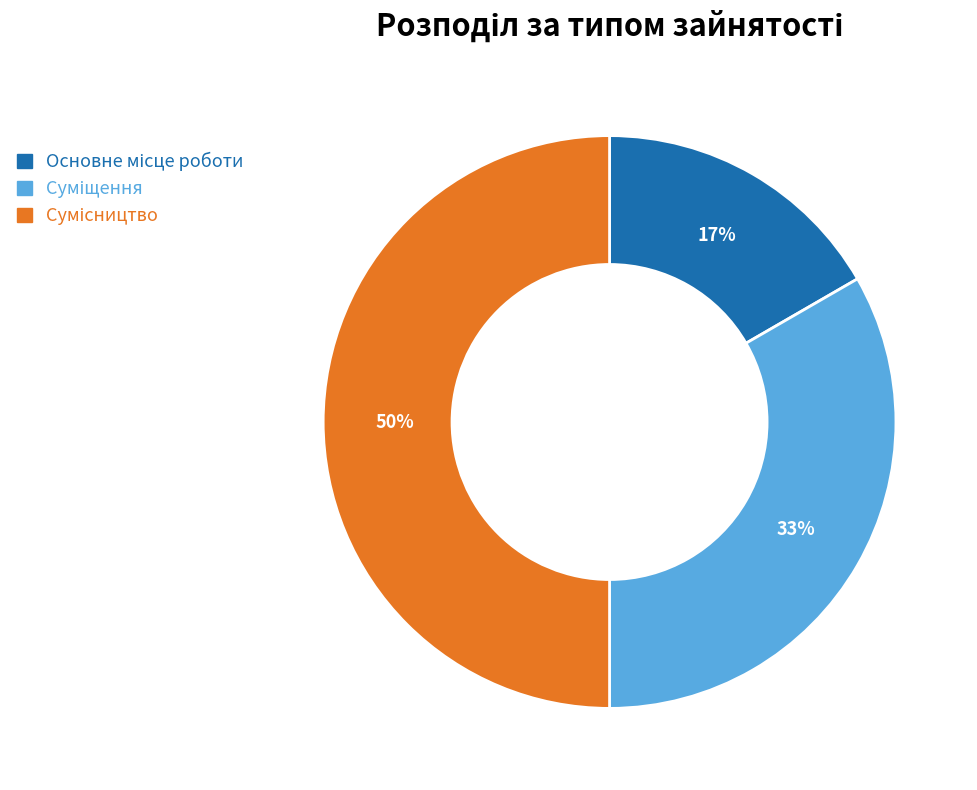

To the nearest percent, what is the difference between the largest and smallest slice percentages?

33%